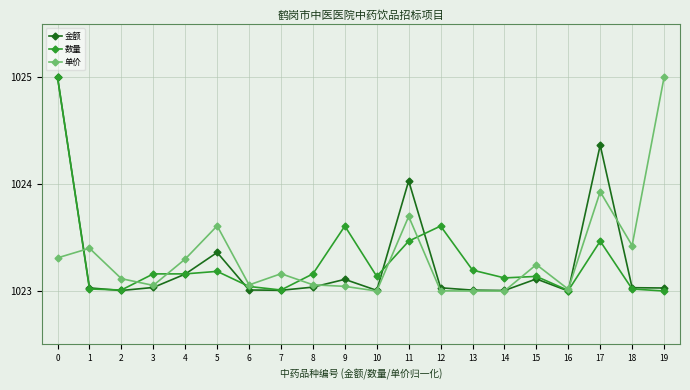

At which label is 金额 closest to 1024?

11